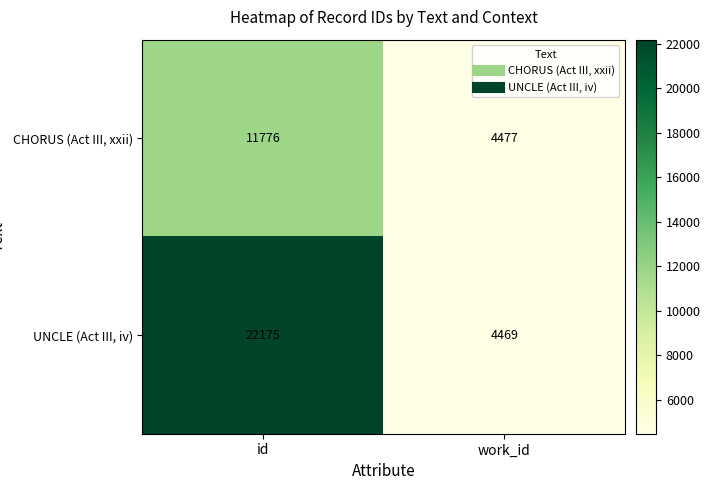

At id, list the series in order from smallest to largest.

CHORUS (Act III, xxii), UNCLE (Act III, iv)